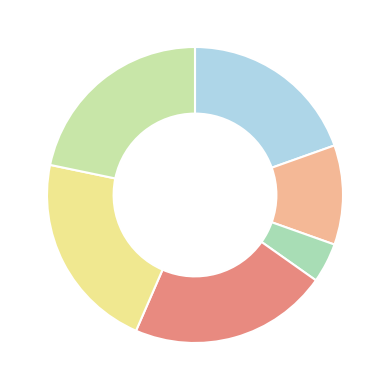

Is there any slice that represents more than half of the pie?

No